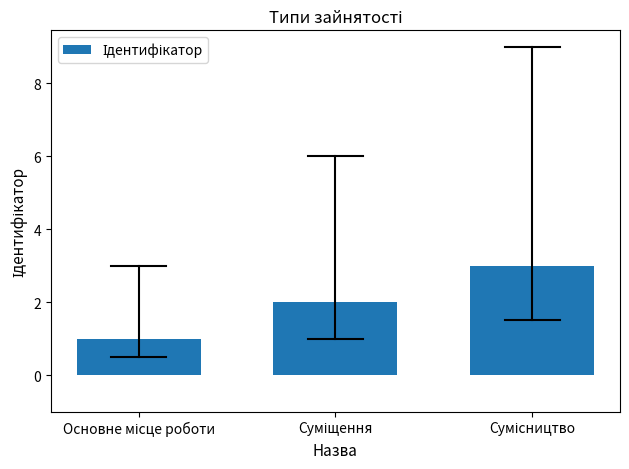

What is the sum of all values?

6